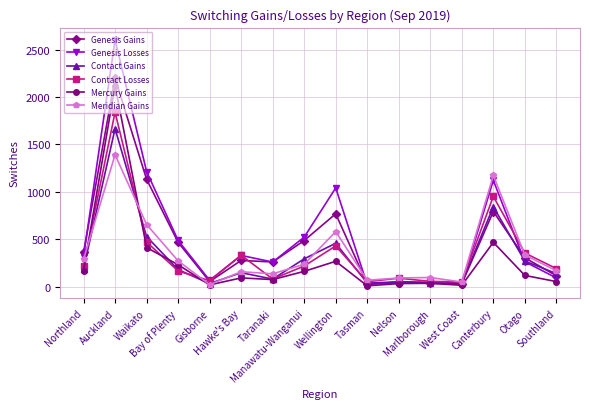

True or false: Genesis Losses has more than 1 interior local peaks.

True